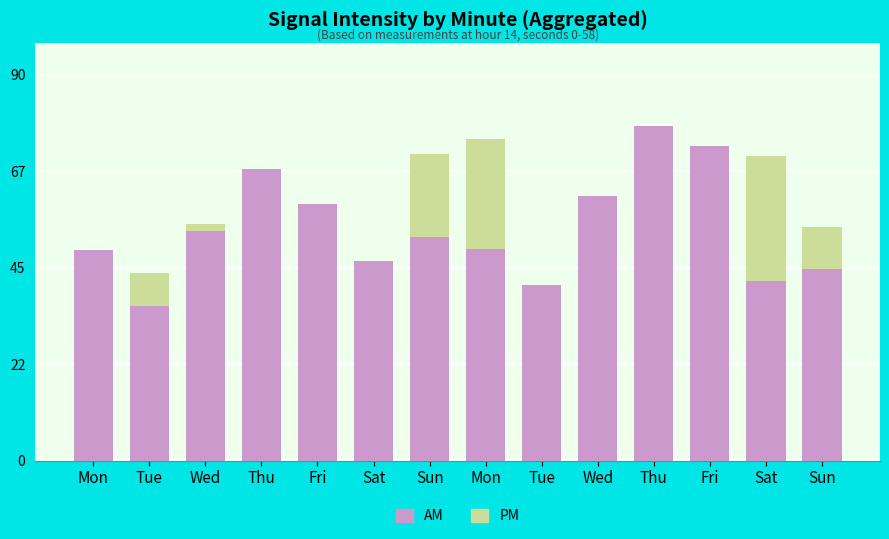

The AM series shows 5.6 at Wed. True or false?

False